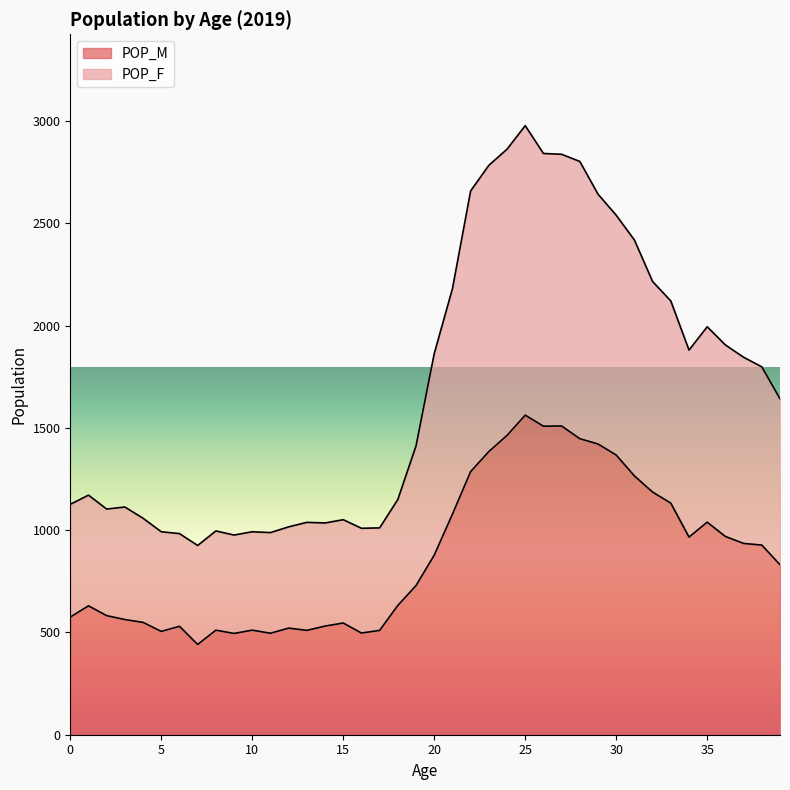

Reading left to right, extract all data points from this chart.

POP_M: 575	630	582	563	549	505	530	441	511	495	511	496	521	510	531	546	497	510	632	729	878	1078	1286	1384	1463	1562	1508	1509	1447	1421	1367	1265	1186	1132	966	1039	969	935	927	831
POP_F: 1126	1171	1103	1113	1058	992	983	925	996	976	992	988	1016	1038	1035	1051	1009	1011	1150	1412	1863	2180	2658	2783	2862	2977	2841	2837	2802	2642	2539	2418	2215	2120	1880	1994	1905	1845	1798	1642